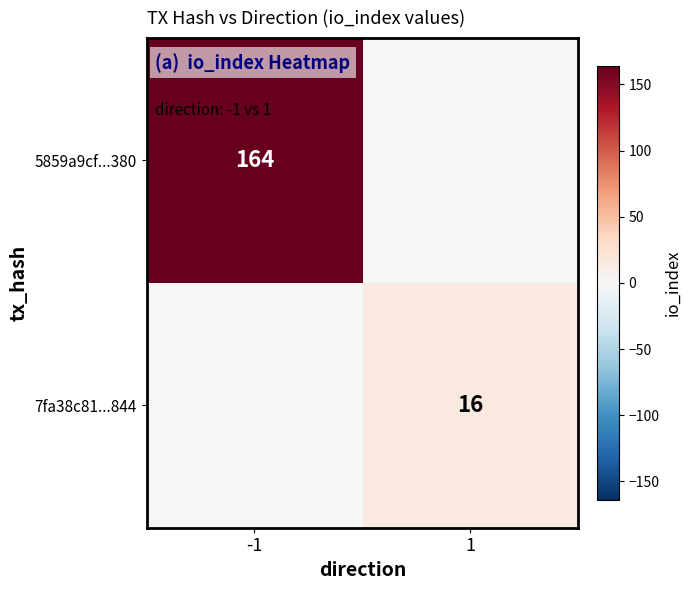

True or false: 7fa38c81...844 has a value of 16 at 1.

True